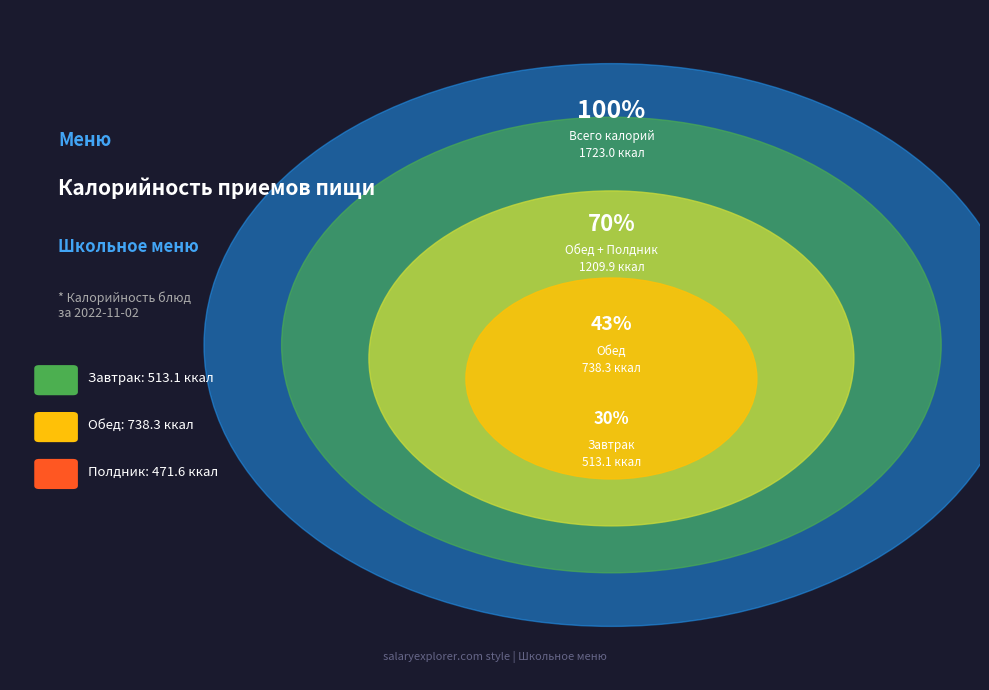

Which slice is the largest?

Обед